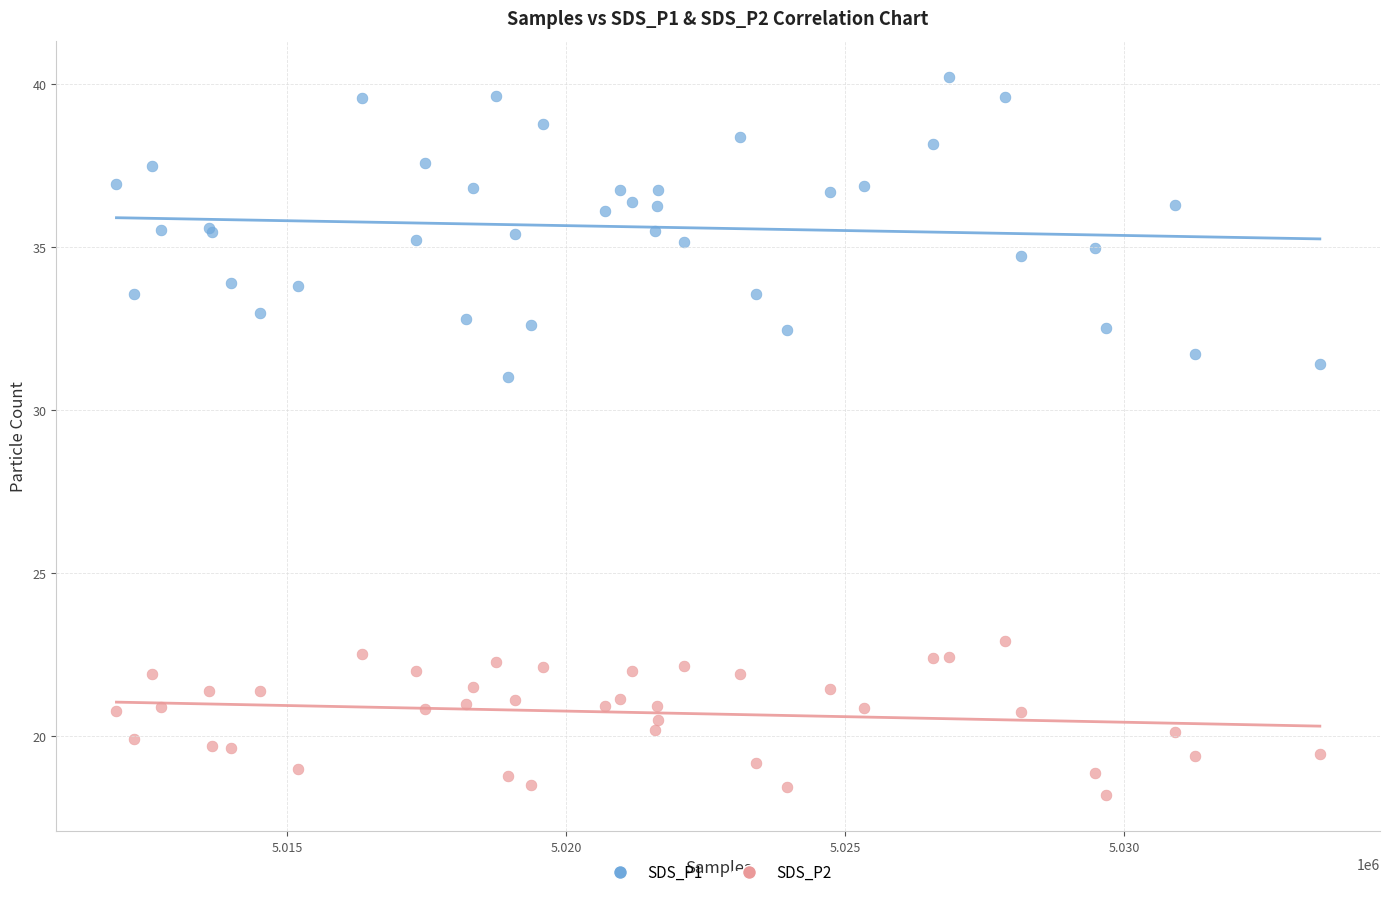

Across all series, what Y value is closest to 29?

31.0